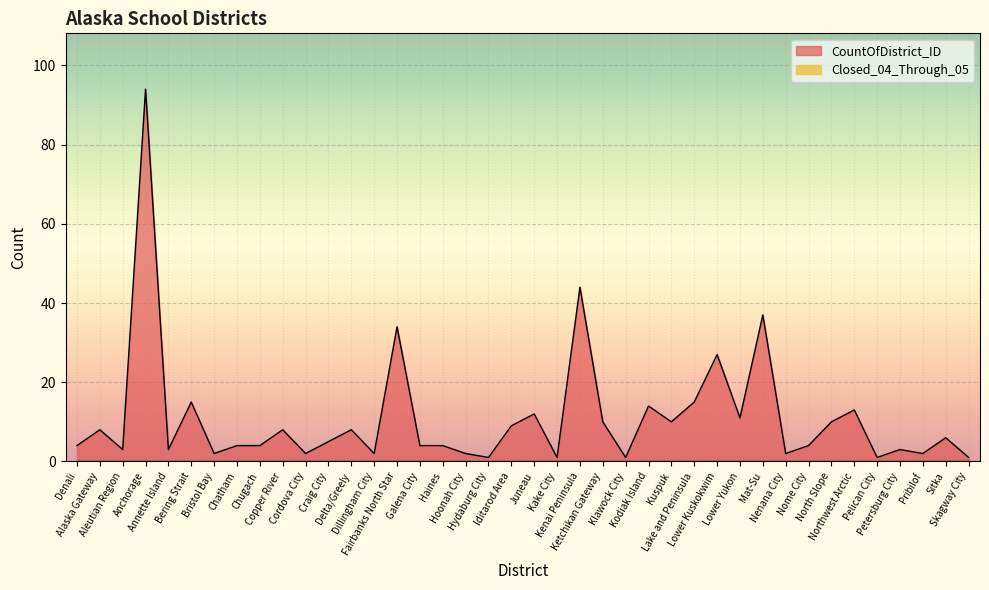

Which label corresponds to the smallest value in the chart?

Hydaburg City